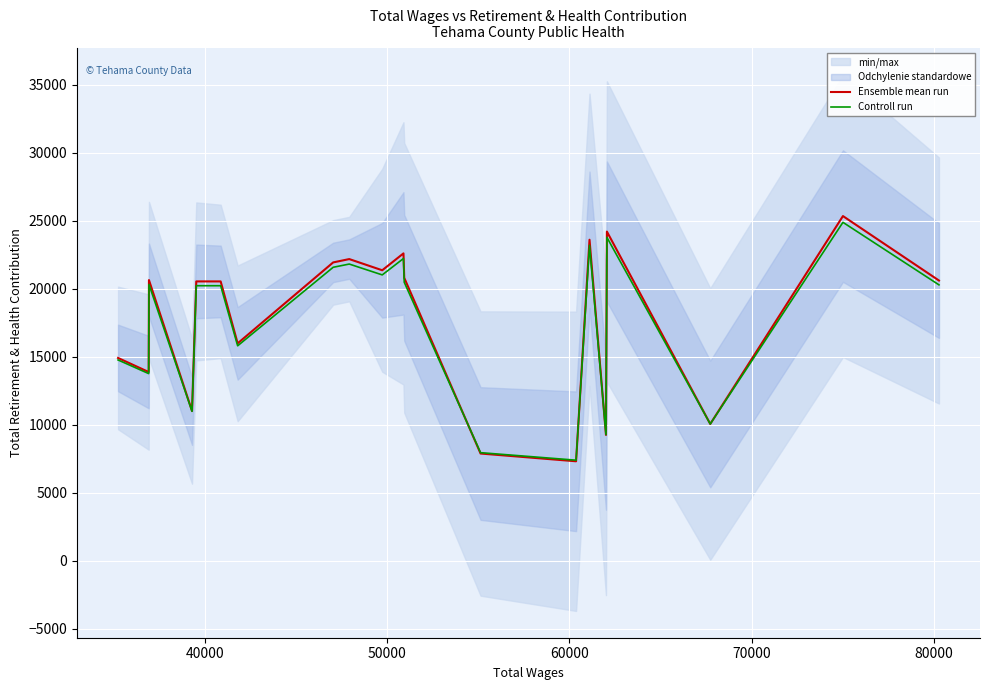

Rank the series by their maximum value, from lowest to highest.

Controll run, Ensemble mean run